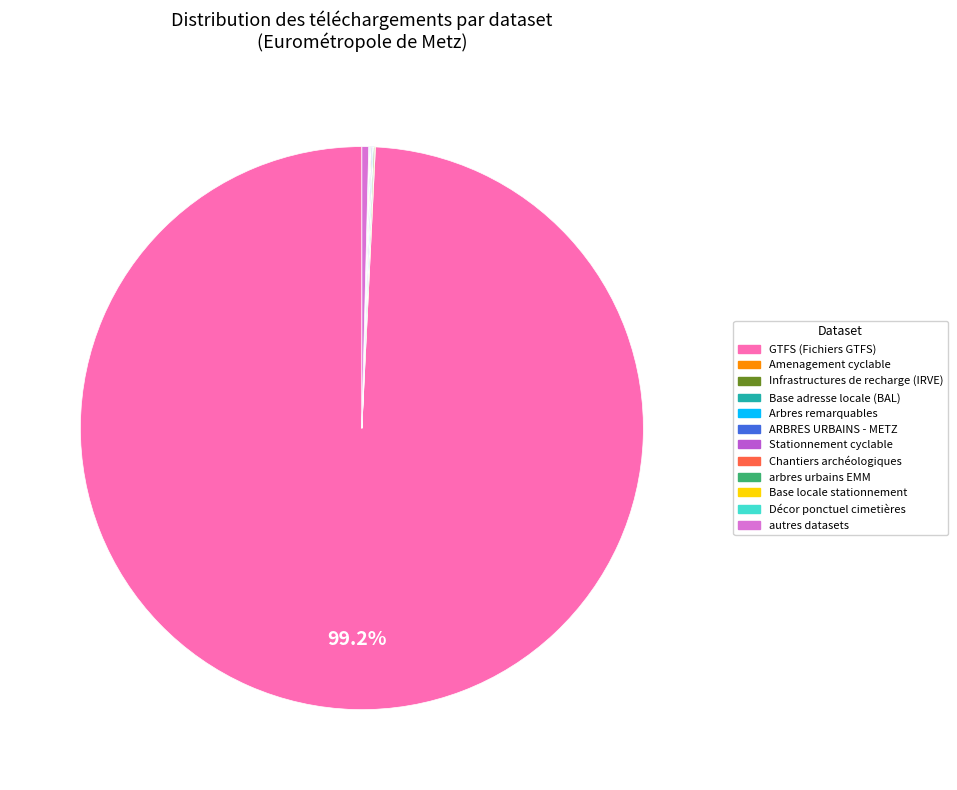

Which category has the biggest portion of the pie?

GTFS (Fichiers GTFS)